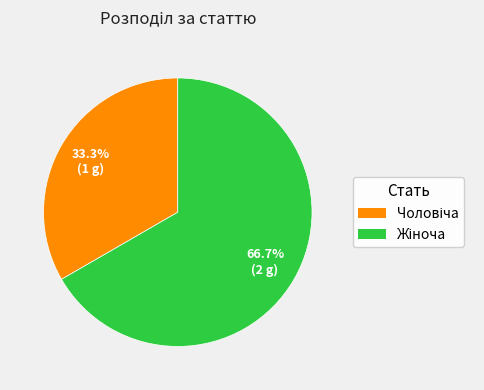

Is there a majority slice in this chart?

Yes